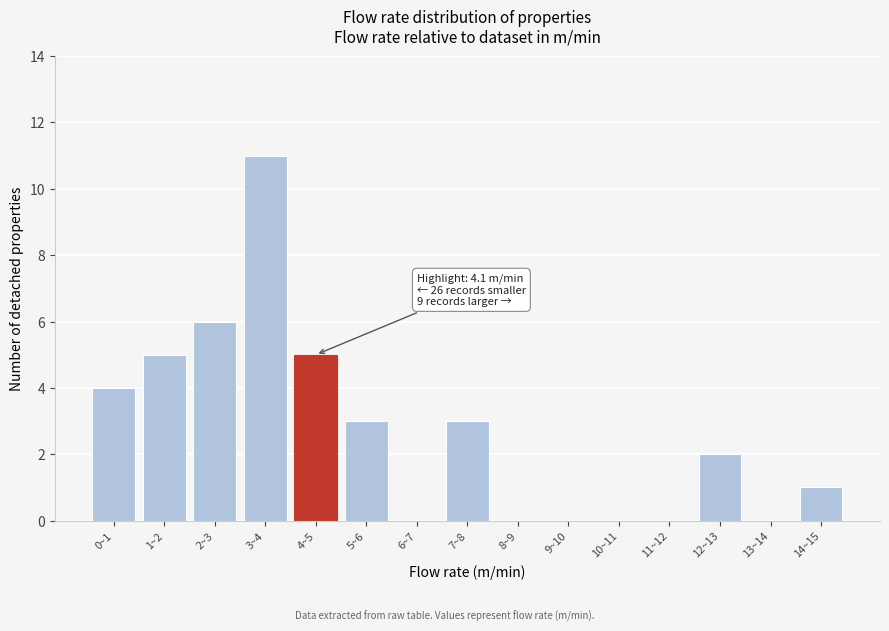

Reading left to right, list all the values displayed in this chart.

0~1=4	1~2=5	2~3=6	3~4=11	4~5=5	5~6=3	6~7=0	7~8=3	8~9=0	9~10=0	10~11=0	11~12=0	12~13=2	13~14=0	14~15=1